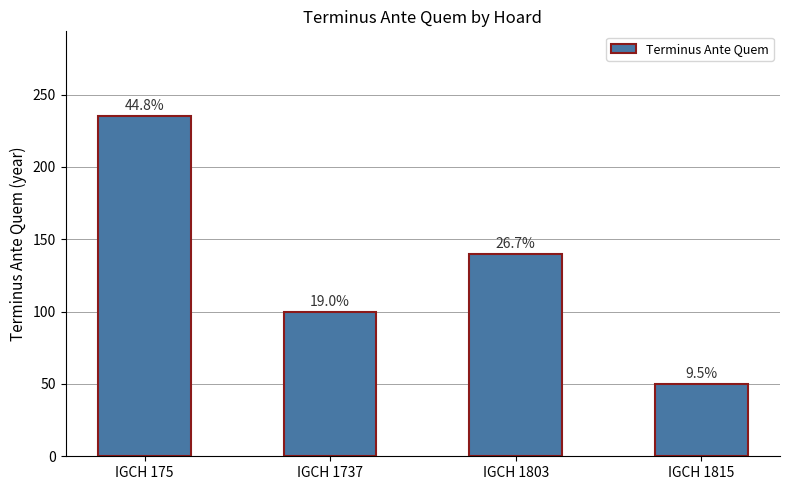

Does the chart contain any negative values?

No